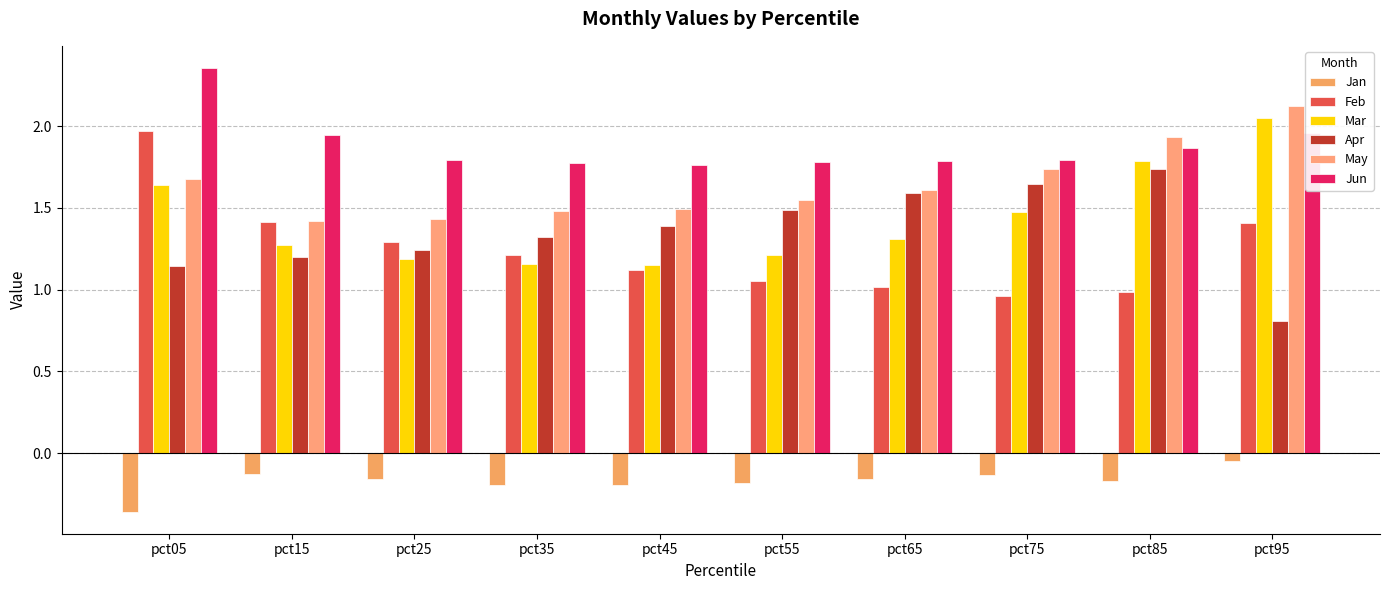

How many bars are there in total?

60